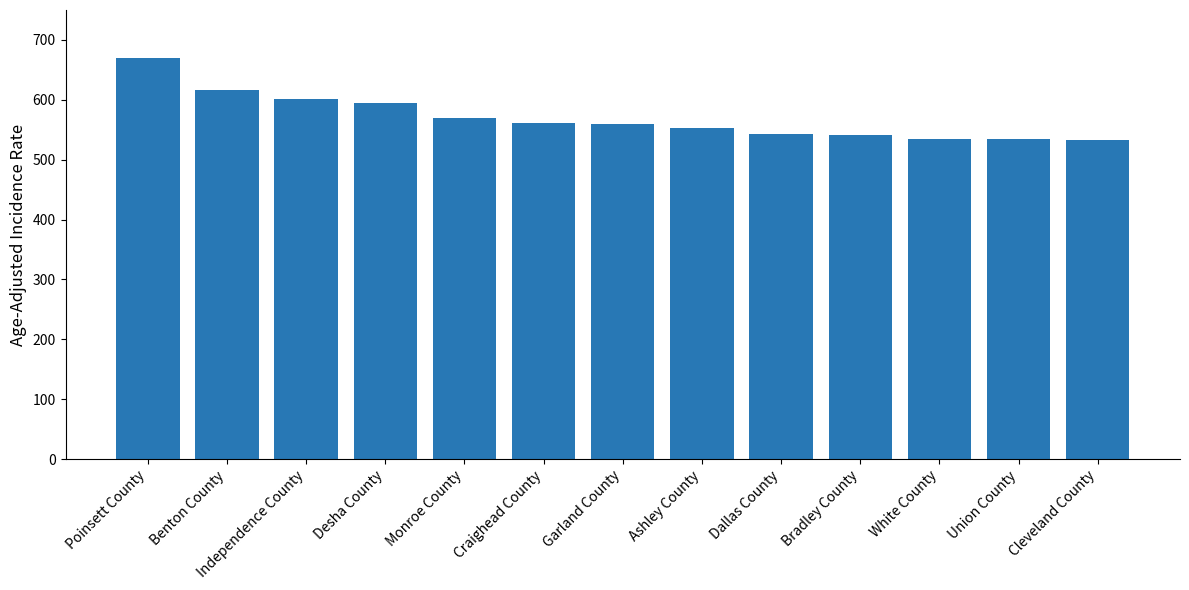

What is the ratio of the value at Monroe County to the value at White County?

1.1